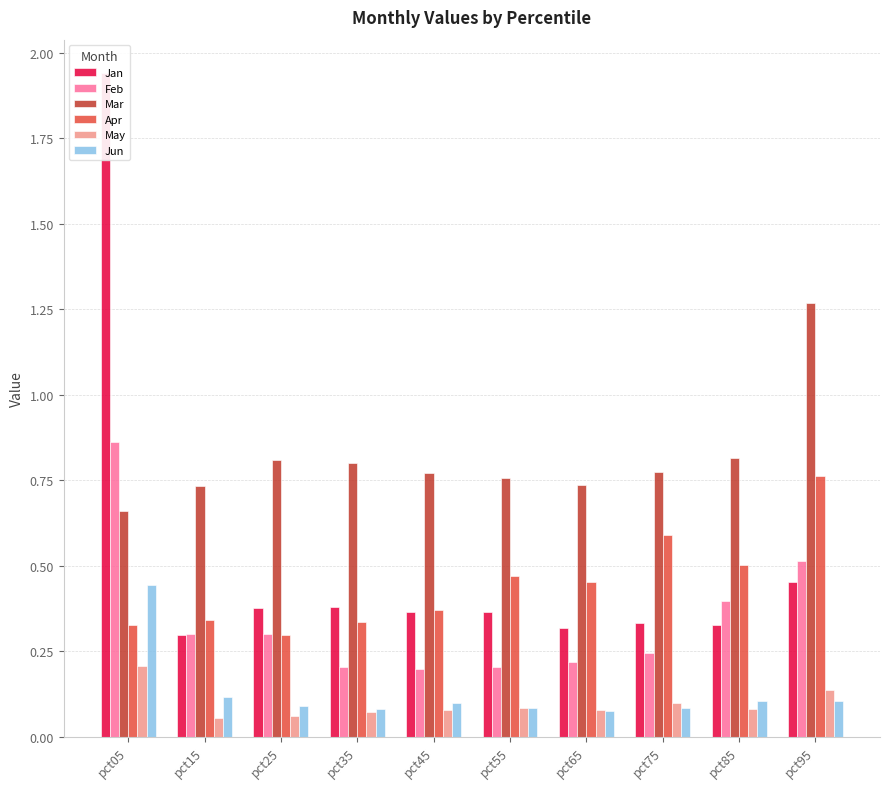

Reading left to right, transcribe all the data shown in this chart.

Jan: pct05=1.9	pct15=0.3	pct25=0.4	pct35=0.4	pct45=0.4	pct55=0.4	pct65=0.3	pct75=0.3	pct85=0.3	pct95=0.5
Feb: pct05=0.9	pct15=0.3	pct25=0.3	pct35=0.2	pct45=0.2	pct55=0.2	pct65=0.2	pct75=0.2	pct85=0.4	pct95=0.5
Mar: pct05=0.7	pct15=0.7	pct25=0.8	pct35=0.8	pct45=0.8	pct55=0.8	pct65=0.7	pct75=0.8	pct85=0.8	pct95=1.3
Apr: pct05=0.3	pct15=0.3	pct25=0.3	pct35=0.3	pct45=0.4	pct55=0.5	pct65=0.5	pct75=0.6	pct85=0.5	pct95=0.8
May: pct05=0.2	pct15=0.1	pct25=0.1	pct35=0.1	pct45=0.1	pct55=0.1	pct65=0.1	pct75=0.1	pct85=0.1	pct95=0.1
Jun: pct05=0.4	pct15=0.1	pct25=0.1	pct35=0.1	pct45=0.1	pct55=0.1	pct65=0.1	pct75=0.1	pct85=0.1	pct95=0.1